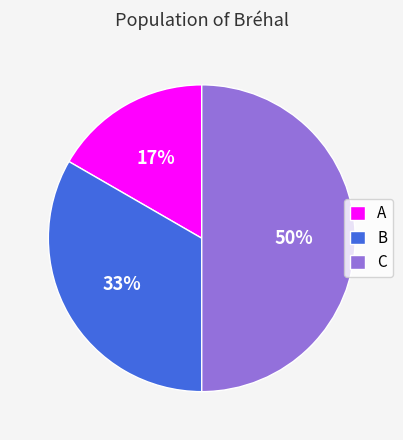

Does B represent more than half of the total?

No